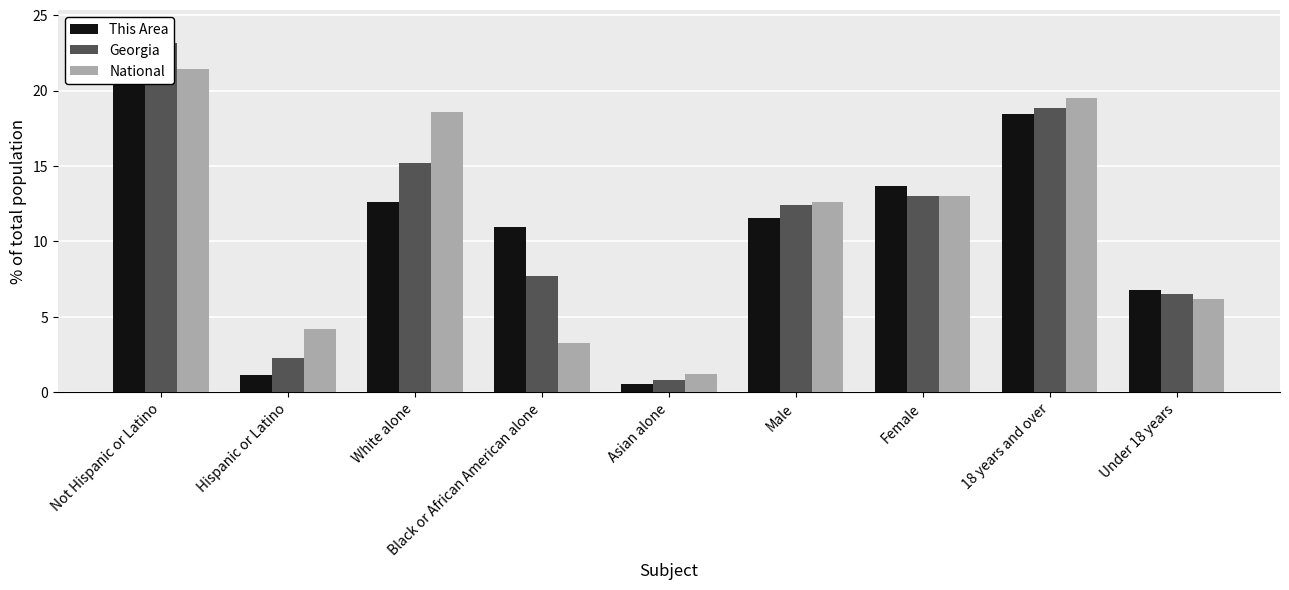

What is the label of the 3rd bar from the right?

Female